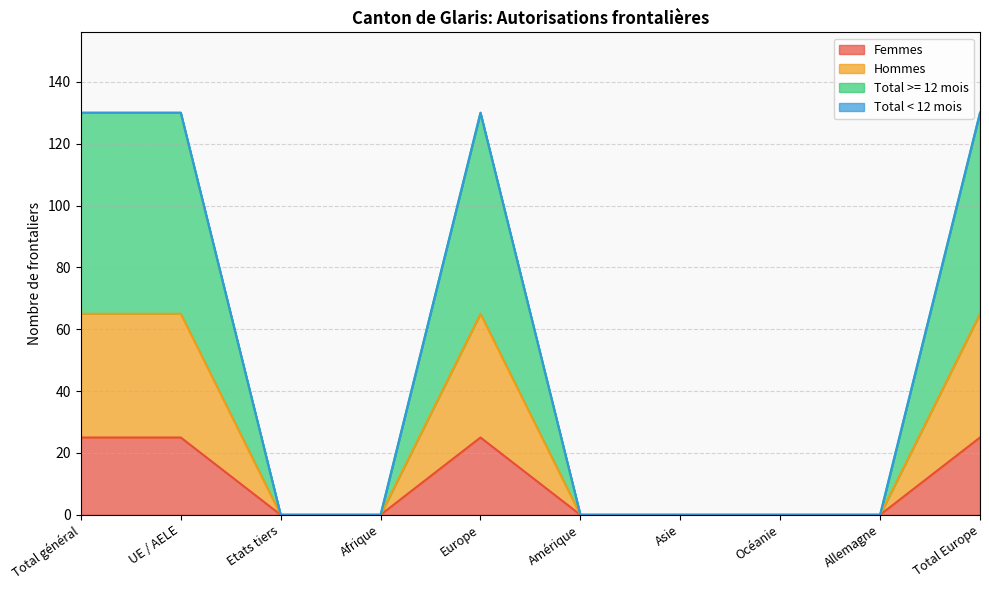

True or false: Total >= 12 mois has a value of 61 at Afrique.

False